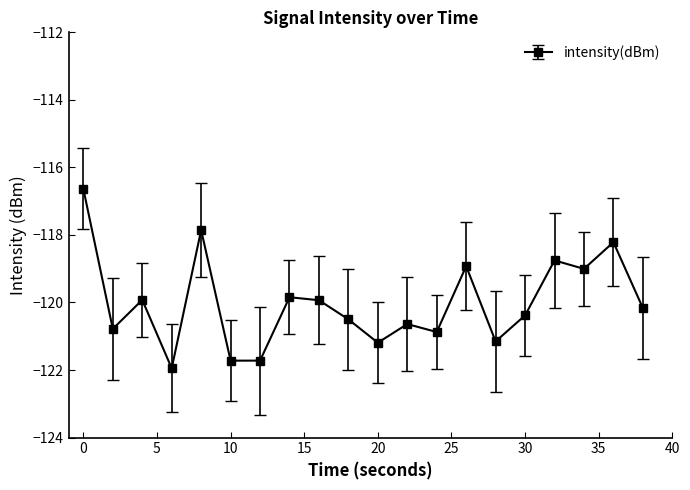

What is the difference between the maximum and minimum values?

5.3